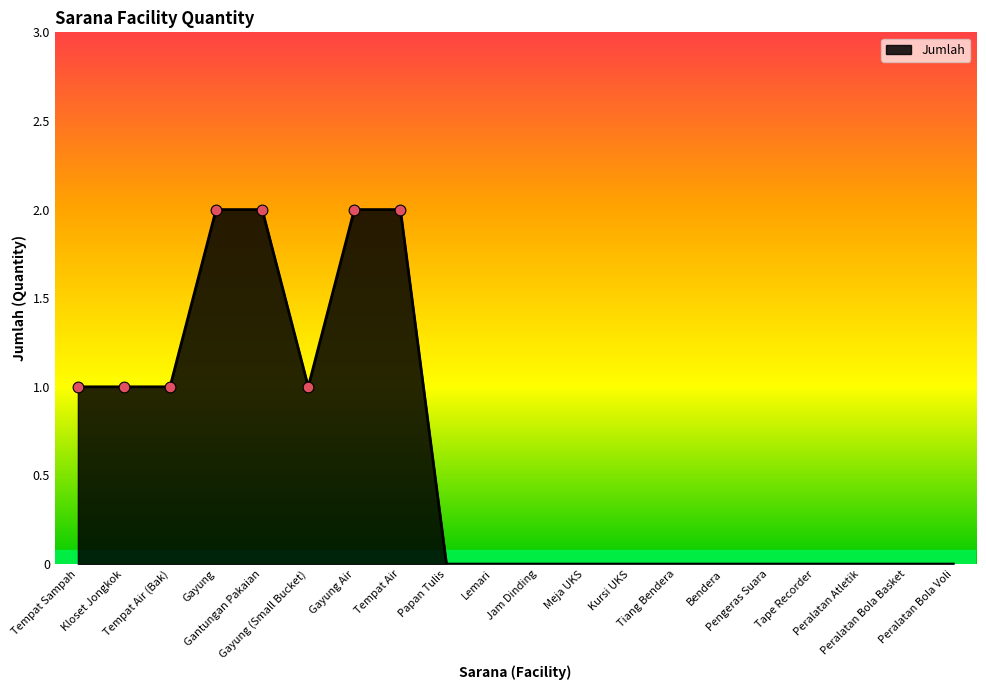

Which has a higher value, Gayung Air or Gayung (Small Bucket)?

Gayung Air